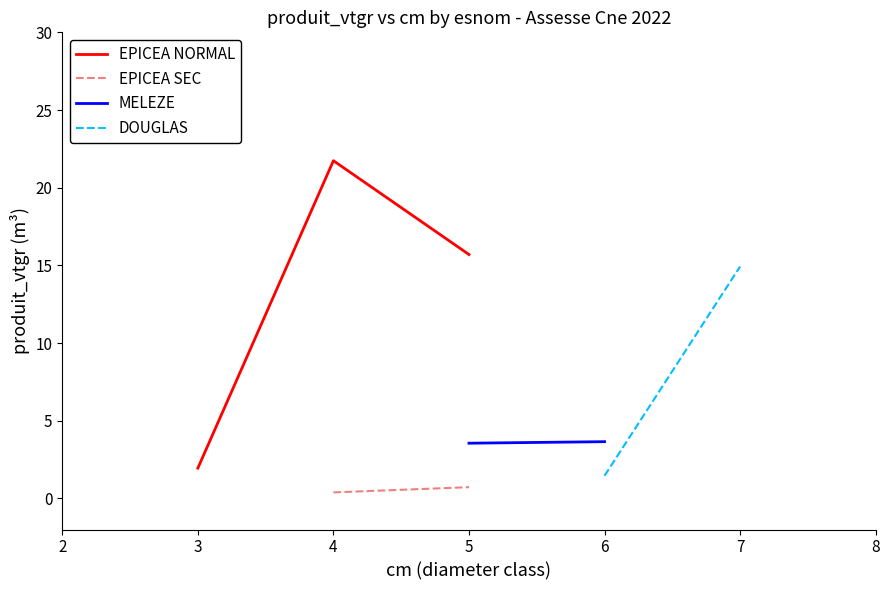

At which label does EPICEA NORMAL first exceed 15?

4